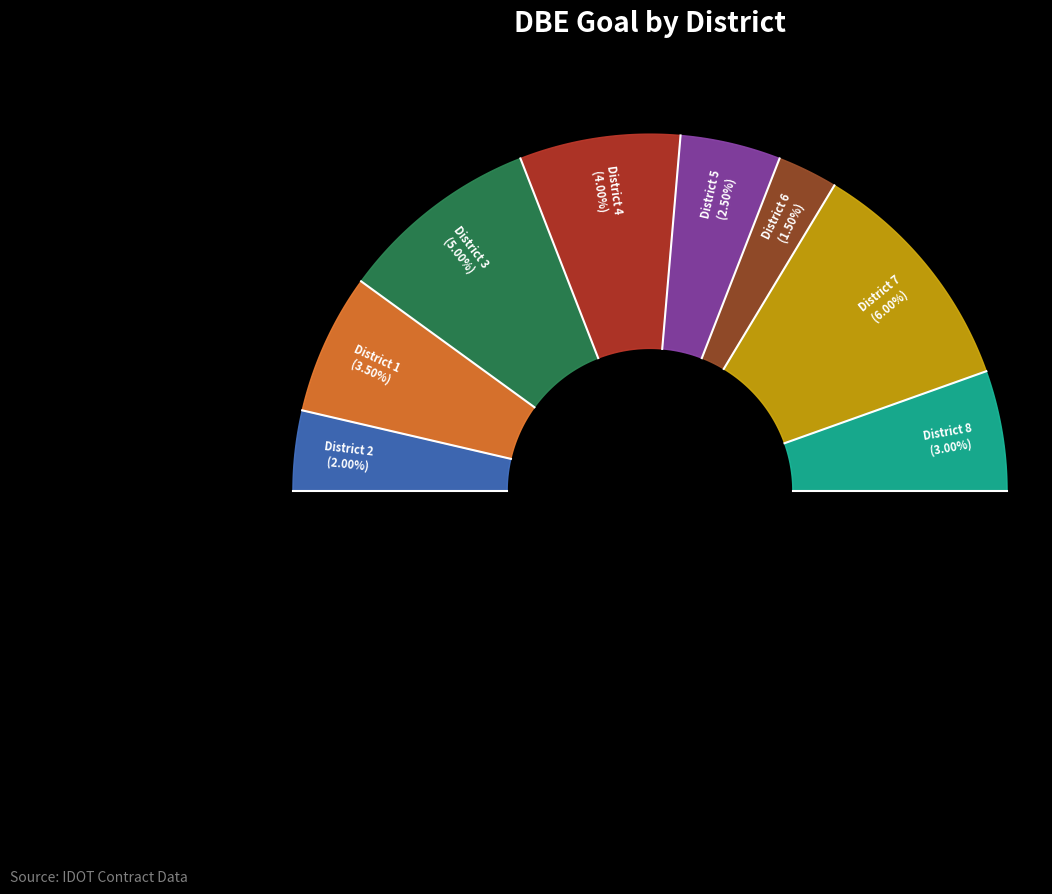

Is it true that District 2 is 18% of the pie?

False